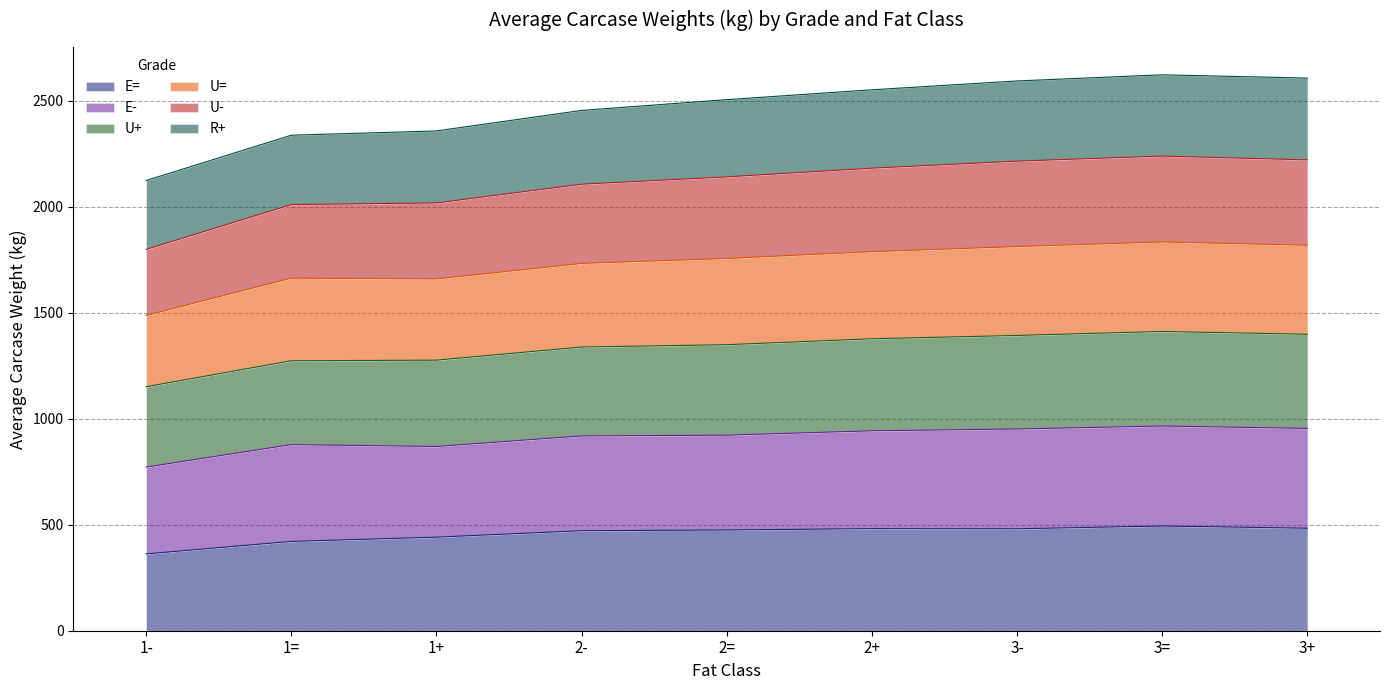

At how many categories does at least one series exceed 1920?

9